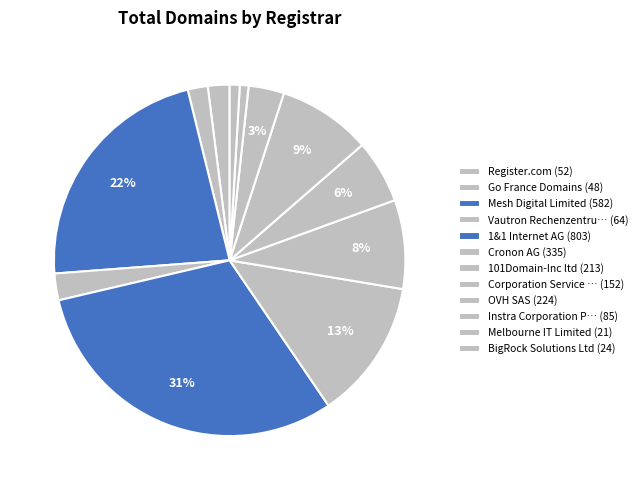

How many slices are in this pie chart?

12